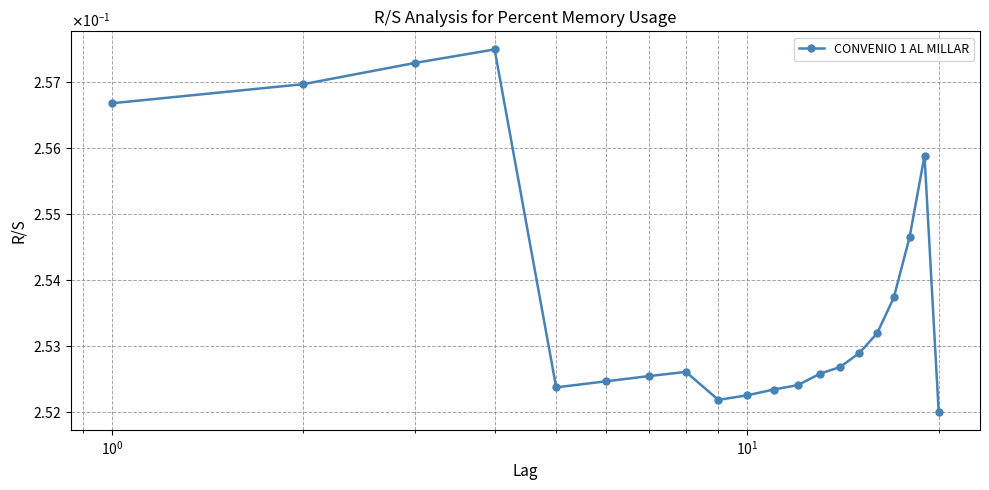

Does the chart have visible grid lines?

Yes